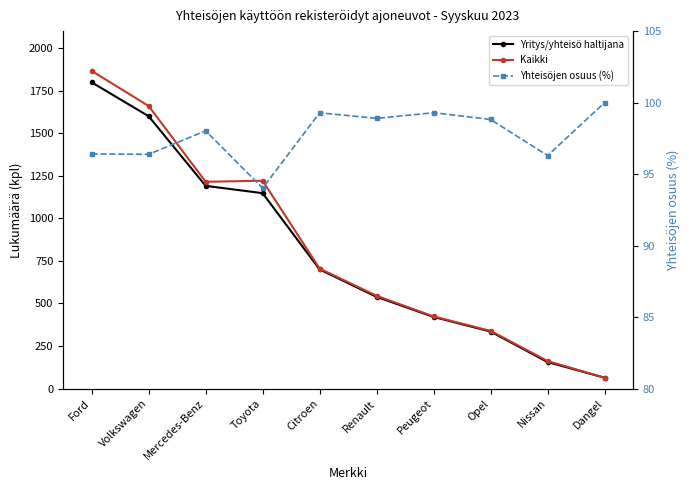

What is the label of the 8th point from the left?

Opel